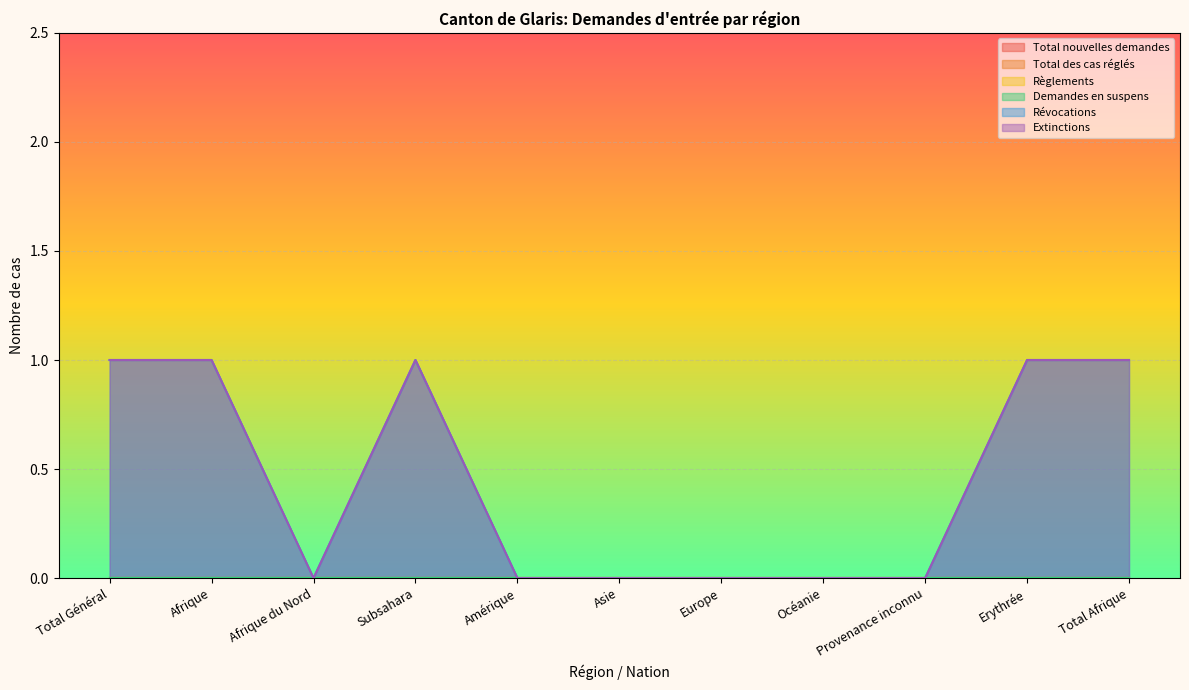

Does the chart display data point markers on the line(s)?

No